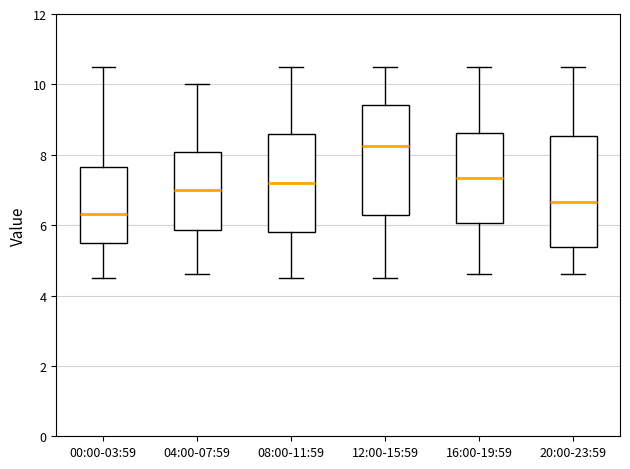

Reading left to right, transcribe this box plot: for each box, give where its median line is, the range the box spans, and where its two whiskers end, as read against the y-axis. The values are not printed on the chart, so give them approximately, as read against the axis.

00:00-03:59: median 6.4, box 5.4 to 7.6, whiskers 4.6 to 10.6
04:00-07:59: median 7.0, box 5.8 to 8.0, whiskers 4.6 to 10.0
08:00-11:59: median 7.2, box 5.8 to 8.6, whiskers 4.6 to 10.6
12:00-15:59: median 8.2, box 6.2 to 9.4, whiskers 4.6 to 10.6
16:00-19:59: median 7.4, box 6.0 to 8.6, whiskers 4.6 to 10.6
20:00-23:59: median 6.6, box 5.4 to 8.6, whiskers 4.6 to 10.6